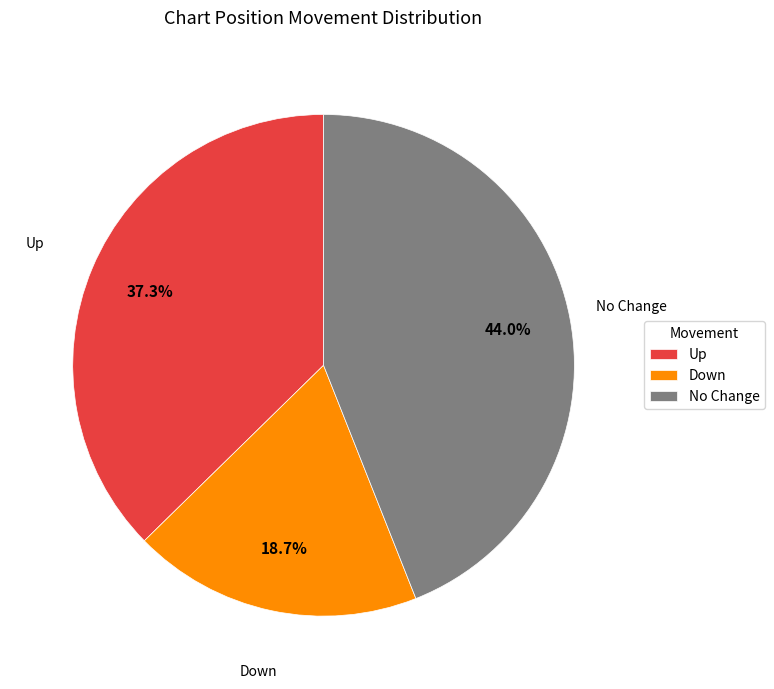

What percentage is NOT represented by No Change?

56.0%